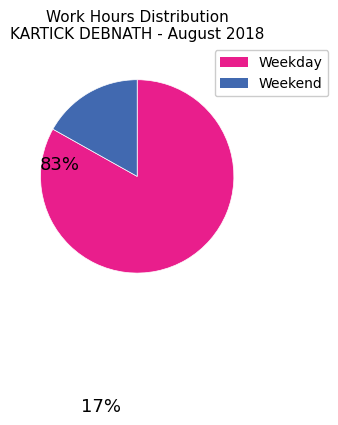

Between Weekend and Weekday, which is larger?

Weekday